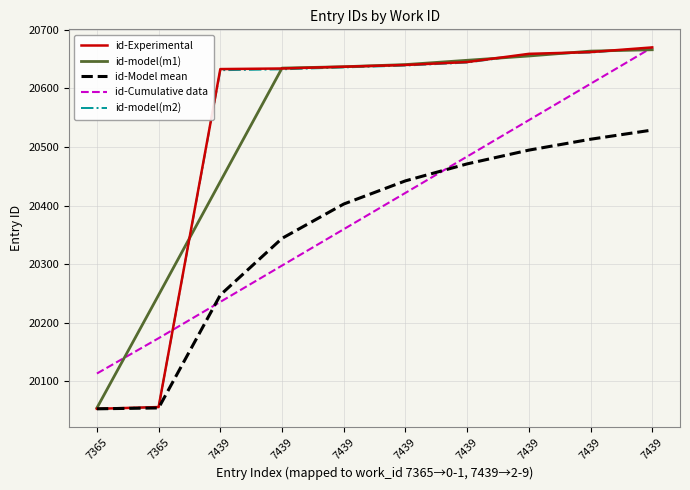

What is the spread (max minus min) of values at 7439?

397.4